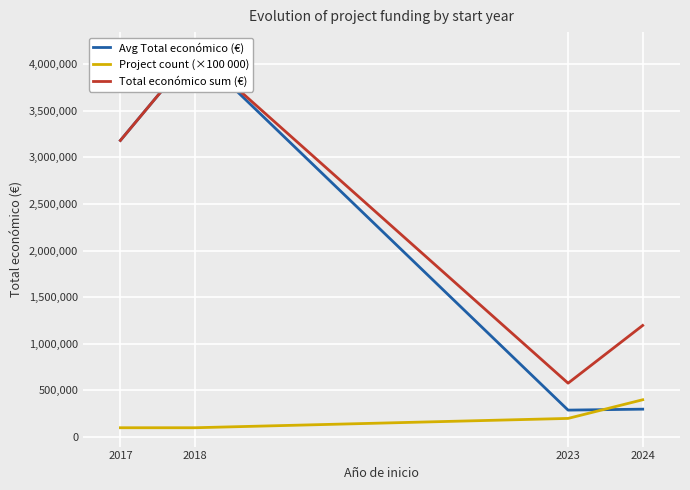

Reading left to right, transcribe all the data shown in this chart.

Avg Total económico (€): 3180096	4139393	288936	299188
Project count (×100 000): 100000	100000	200000	400000
Total económico sum (€): 3180096	4139393	577872	1196753